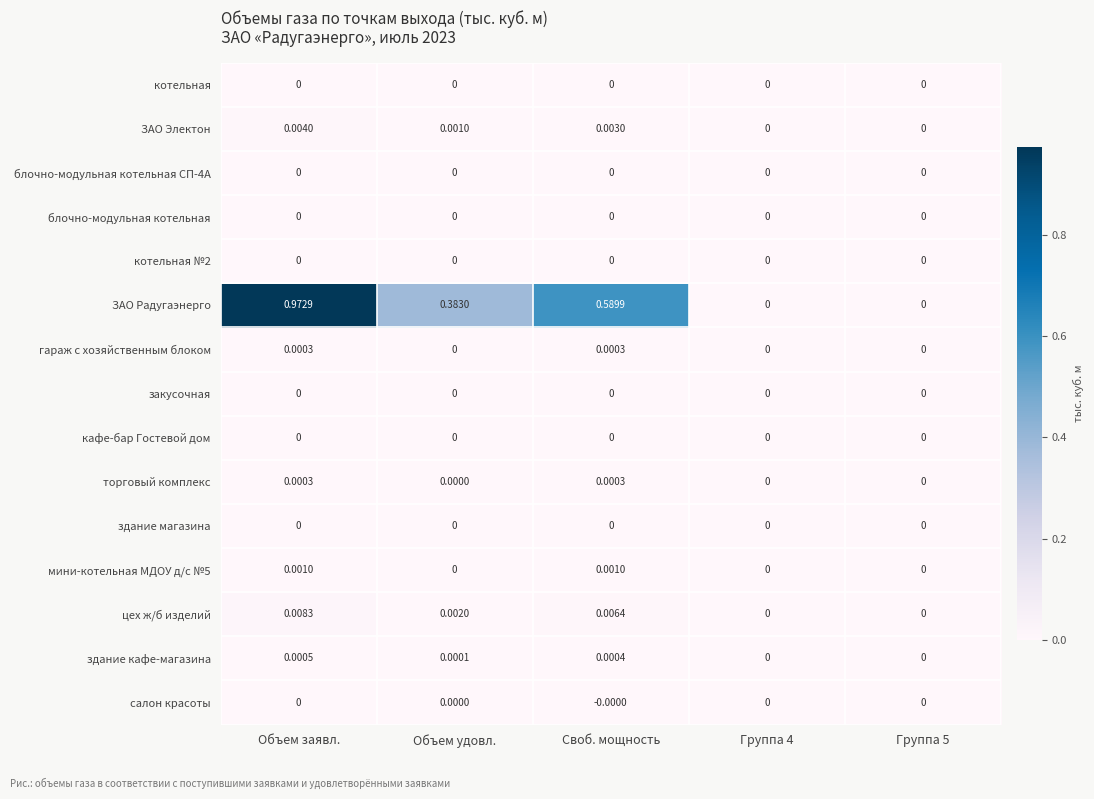

Which category has the highest value in the цех ж/б изделий series?

Объем заявл.